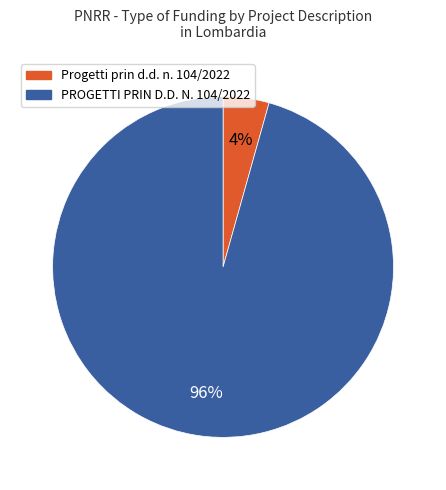

Combined, do PROGETTI PRIN D.D. N. 104/2022 and Progetti prin d.d. n. 104/2022 account for over 50%?

Yes